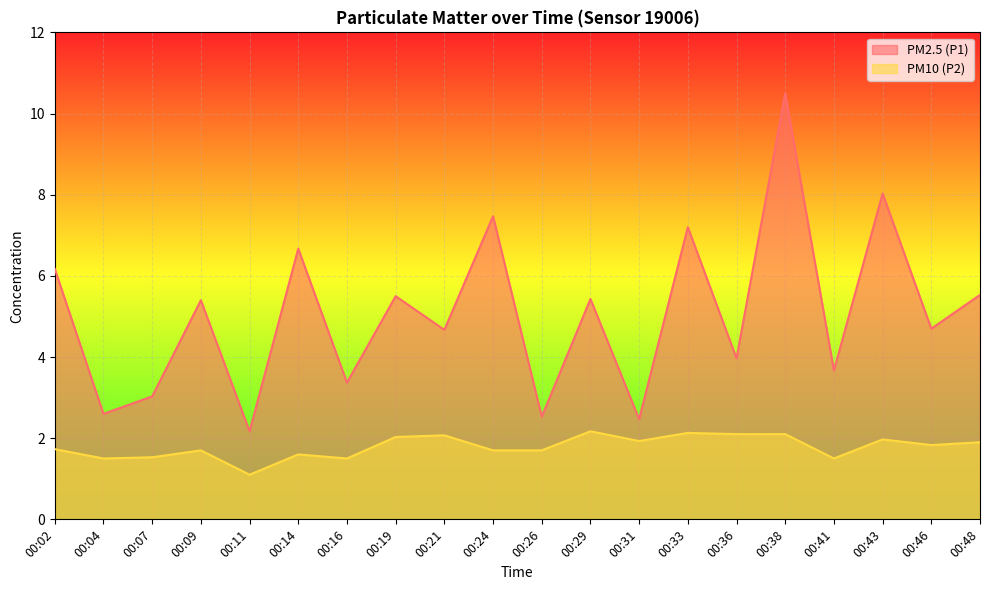

The value of PM10 (P2) at 00:11 is 1.1. True or false?

True